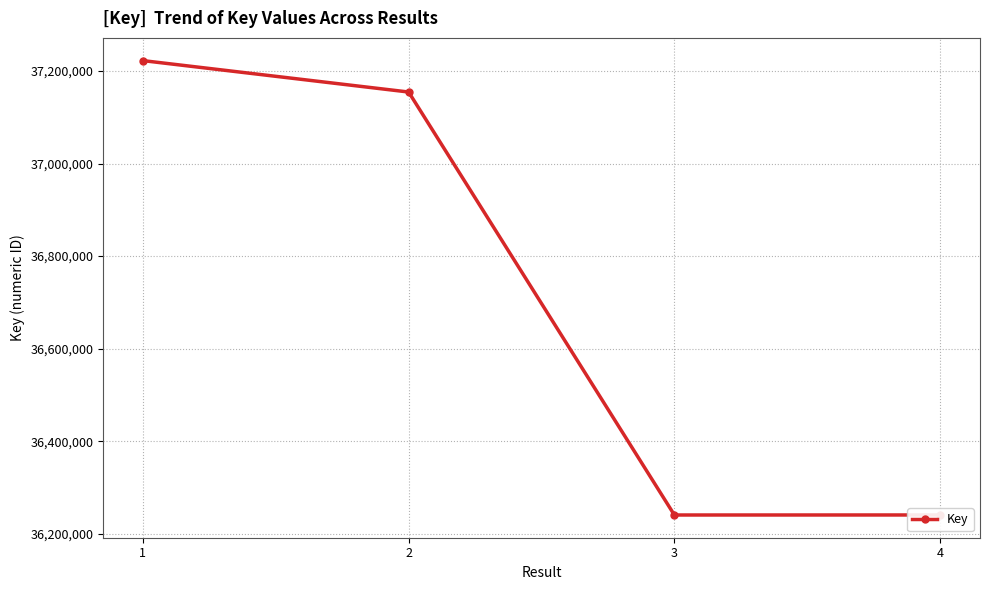

What is the difference between the second highest and second lowest values?

914320